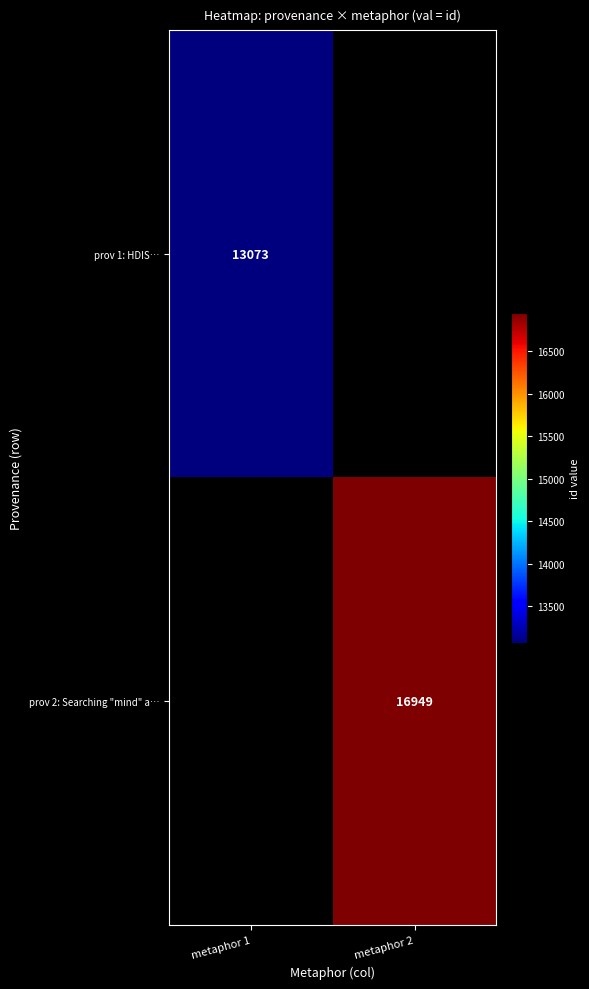

Is it true that prov 1: HDIS… equals 18889 at metaphor 1?

False